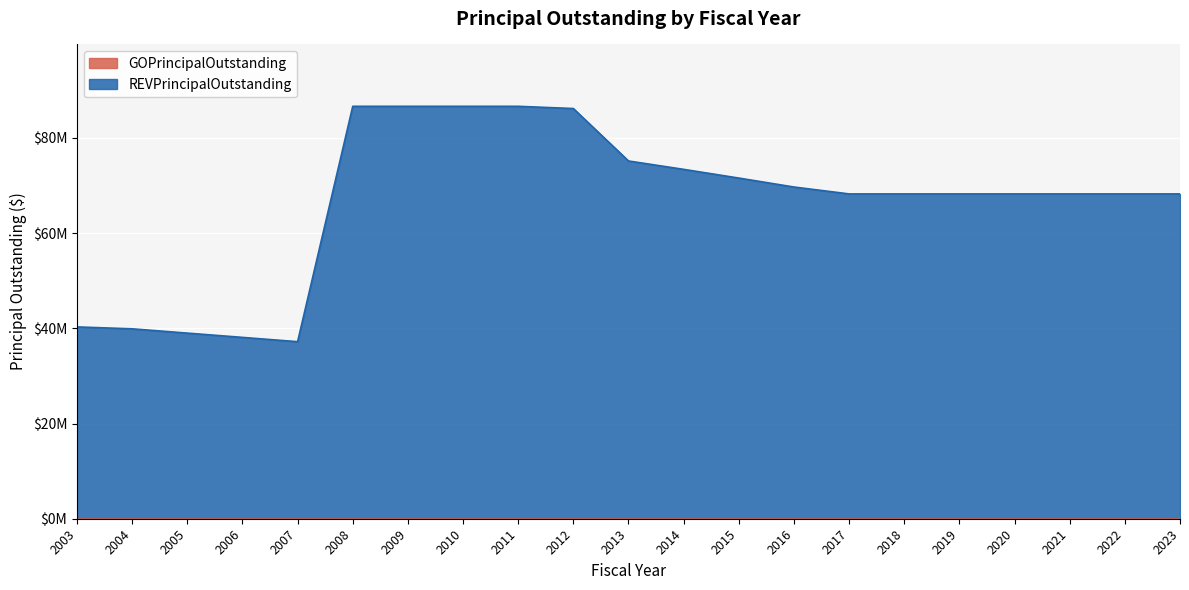

How many data points are above 68244366?

16